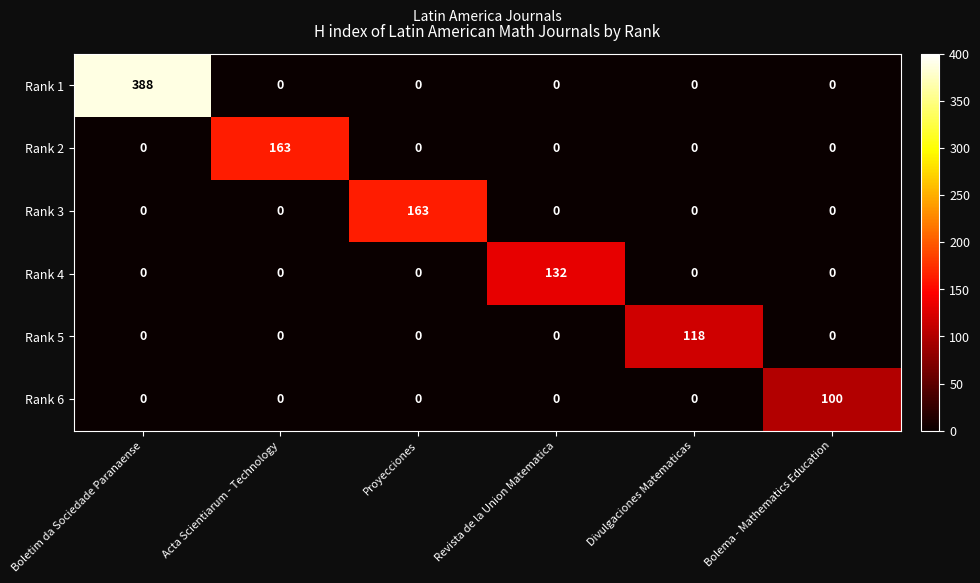

What is the maximum value shown in the chart?

388